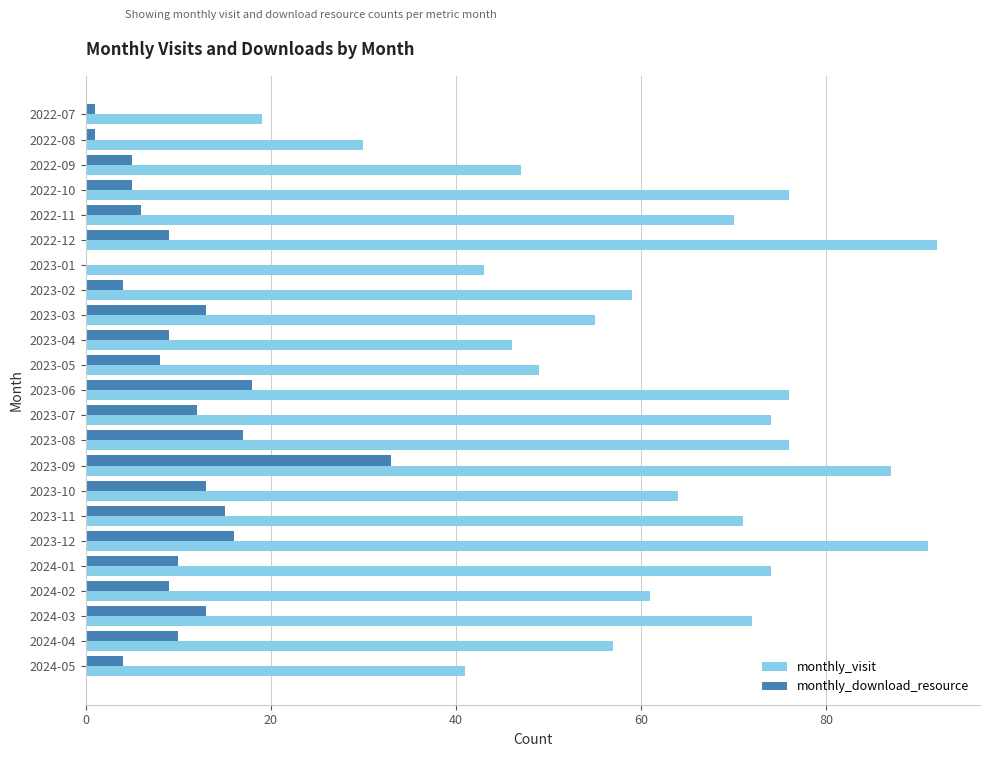

What value does the monthly_visit series have at 2023-07?

74